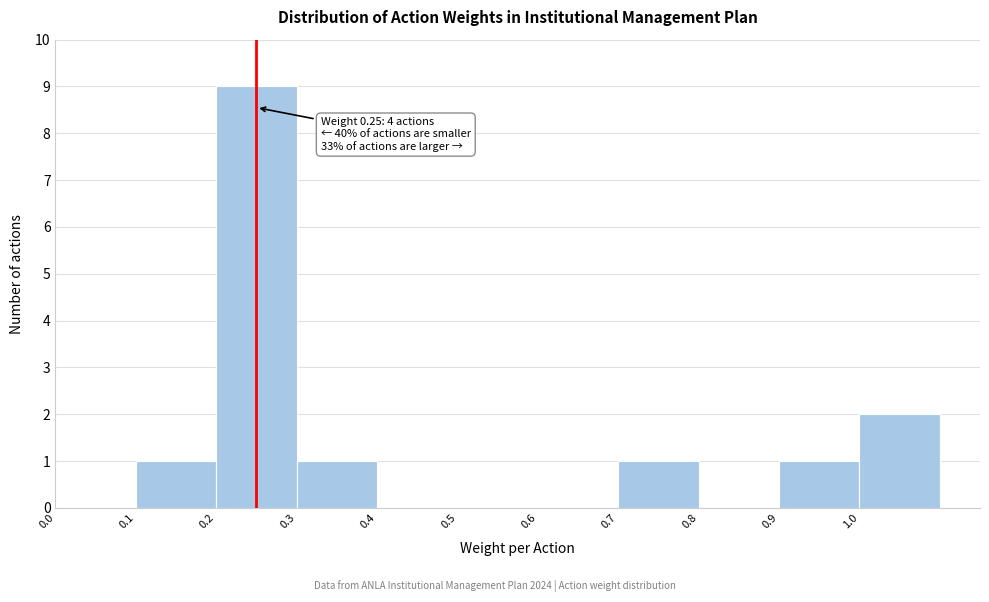

Over which range of the x-axis is the bar tallest?

0.2 to 0.3